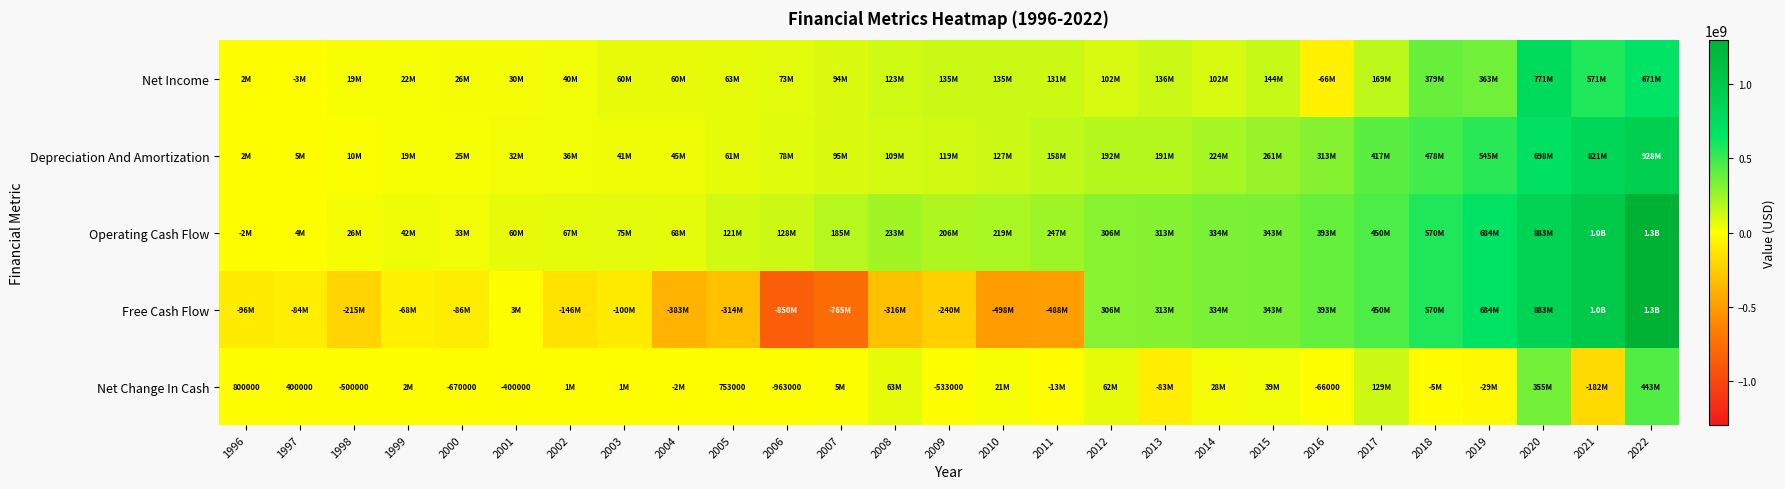

Is the value of Net Income at 2016 greater than the value of Free Cash Flow at 2018?

No